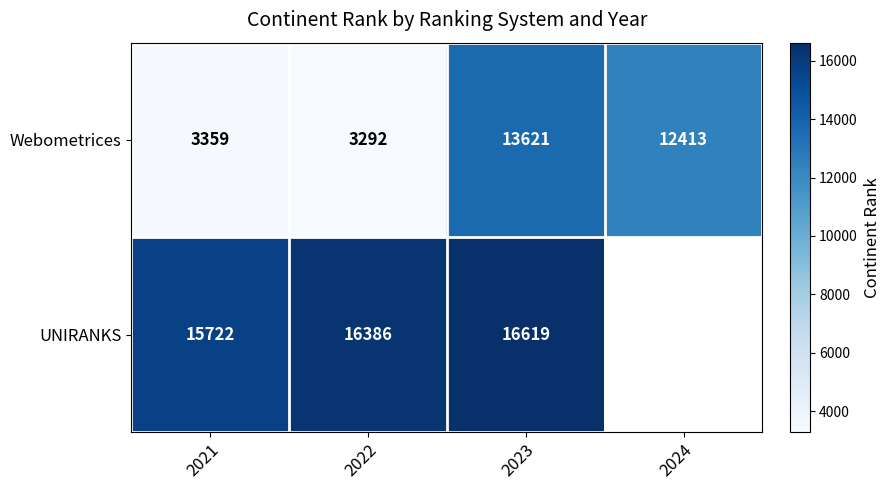

The Webometrices series shows 12413 at 2024. True or false?

True